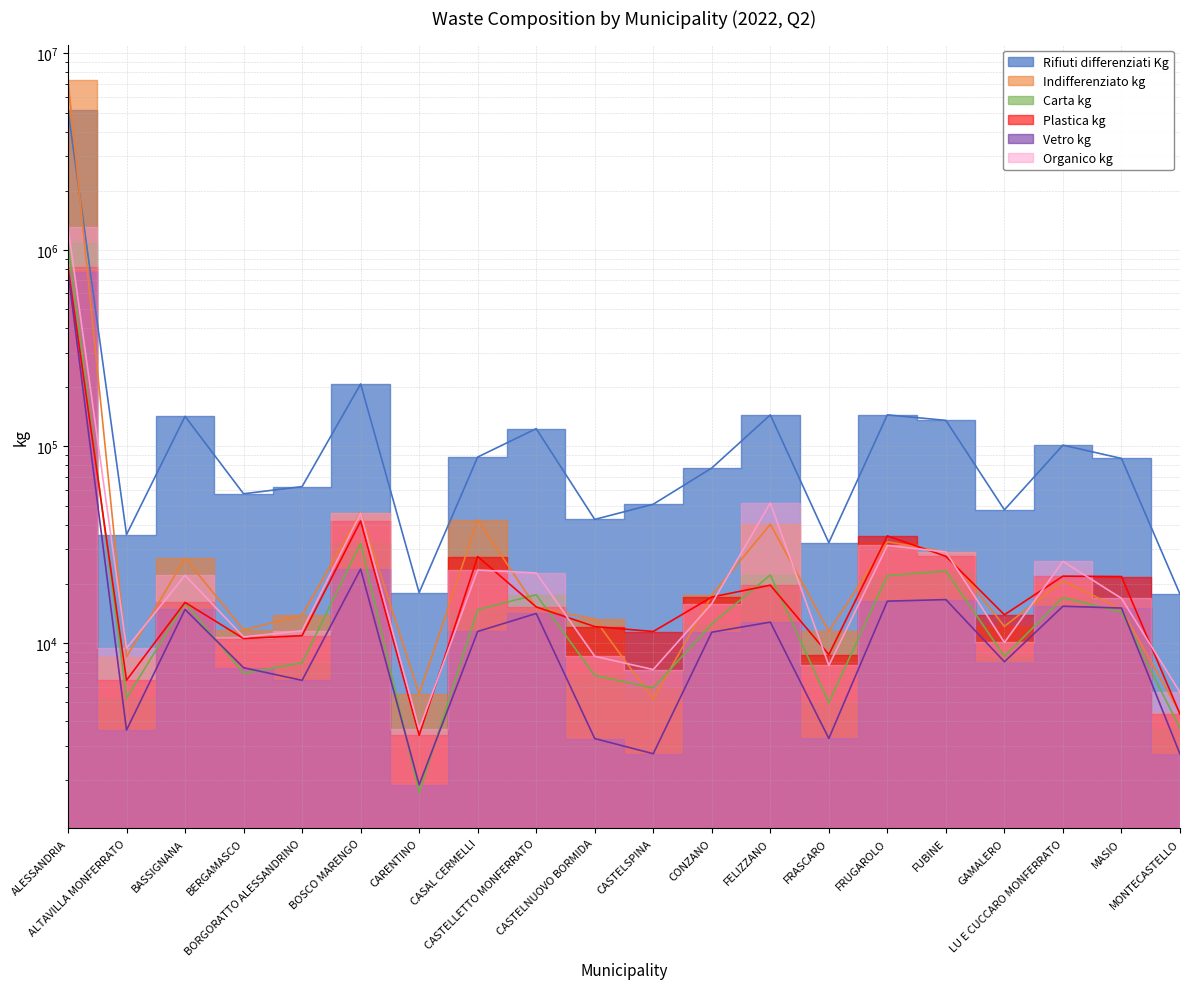

True or false: Rifiuti differenziati Kg has more than 0 interior local peaks.

True